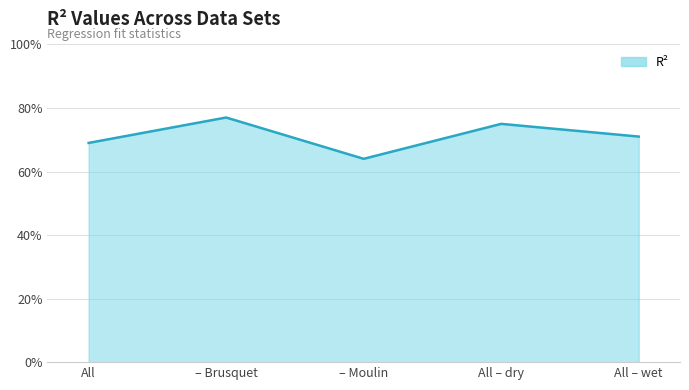

Reading left to right, transcribe all the data shown in this chart.

All=0.7	– Brusquet=0.8	– Moulin=0.6	All – dry=0.8	All – wet=0.7